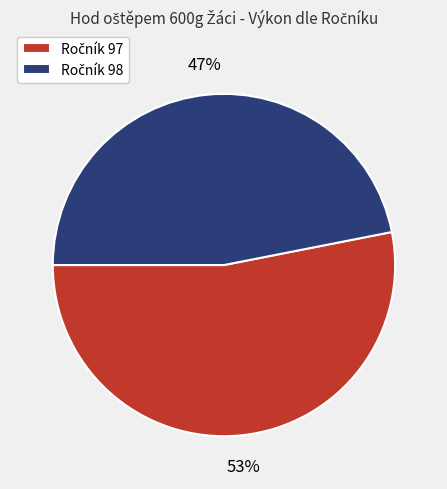

Is there a majority slice in this chart?

Yes